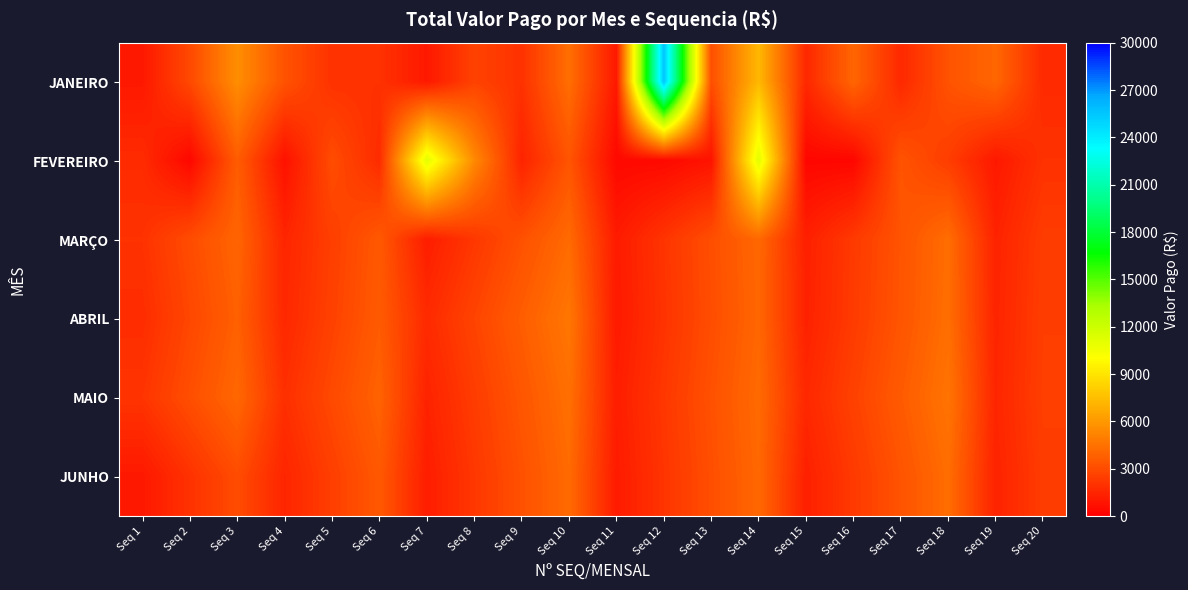

Which series has the largest range (max minus min)?

JANEIRO